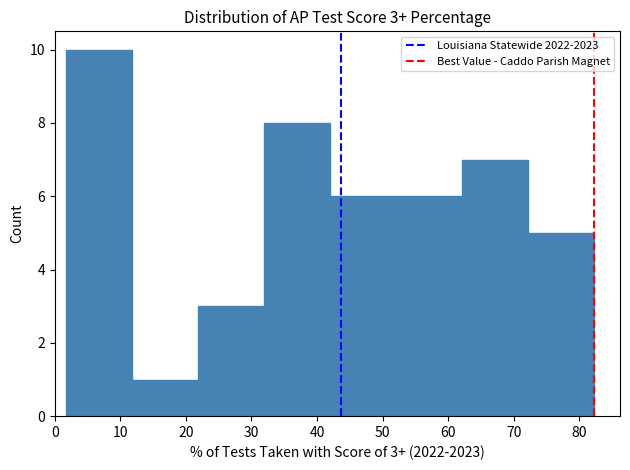

Over which range of the x-axis is the bar tallest?

2 to 12